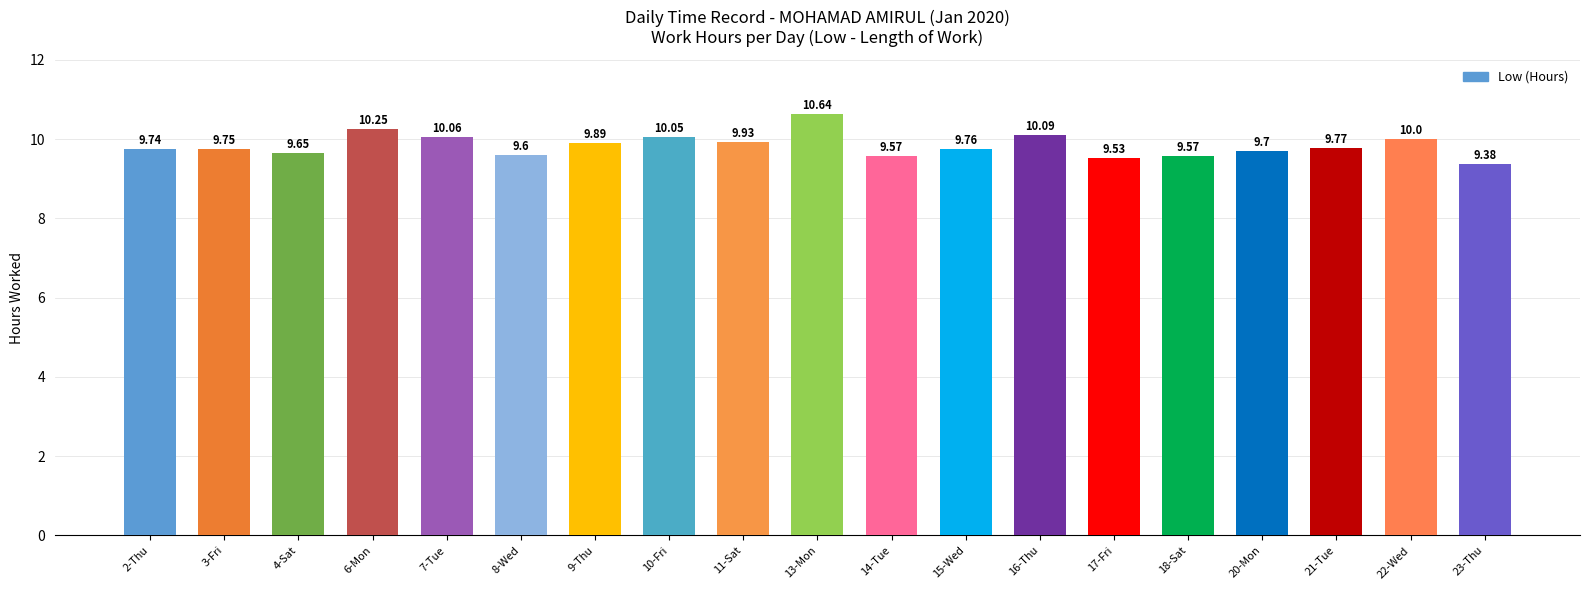

The chart shows a value of 13.9 at 22-Wed. True or false?

False